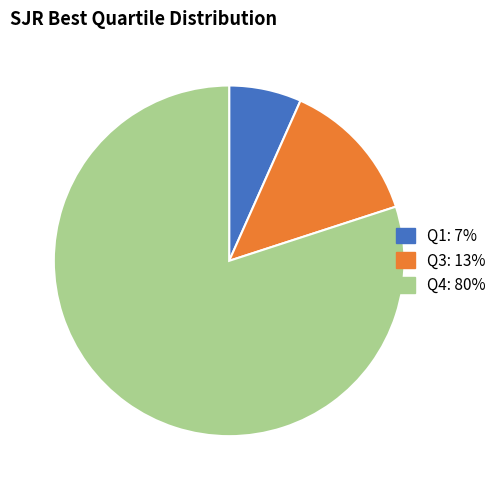

Is the sum of Q1 and Q4 greater than half?

Yes